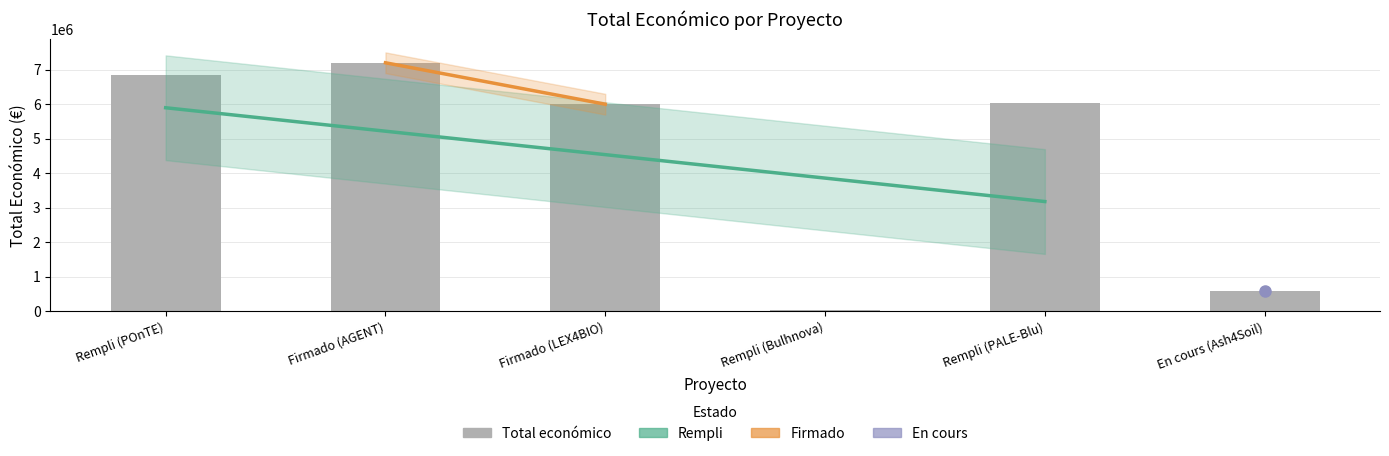

Reading right to left, extract all data points from this chart.

En cours (Ash4Soil)=600000	Rempli (PALE-Blu)=6039301	Rempli (Bulhnova)=50000	Firmado (LEX4BIO)=5999968	Firmado (AGENT)=7199787	Rempli (POnTE)=6850000